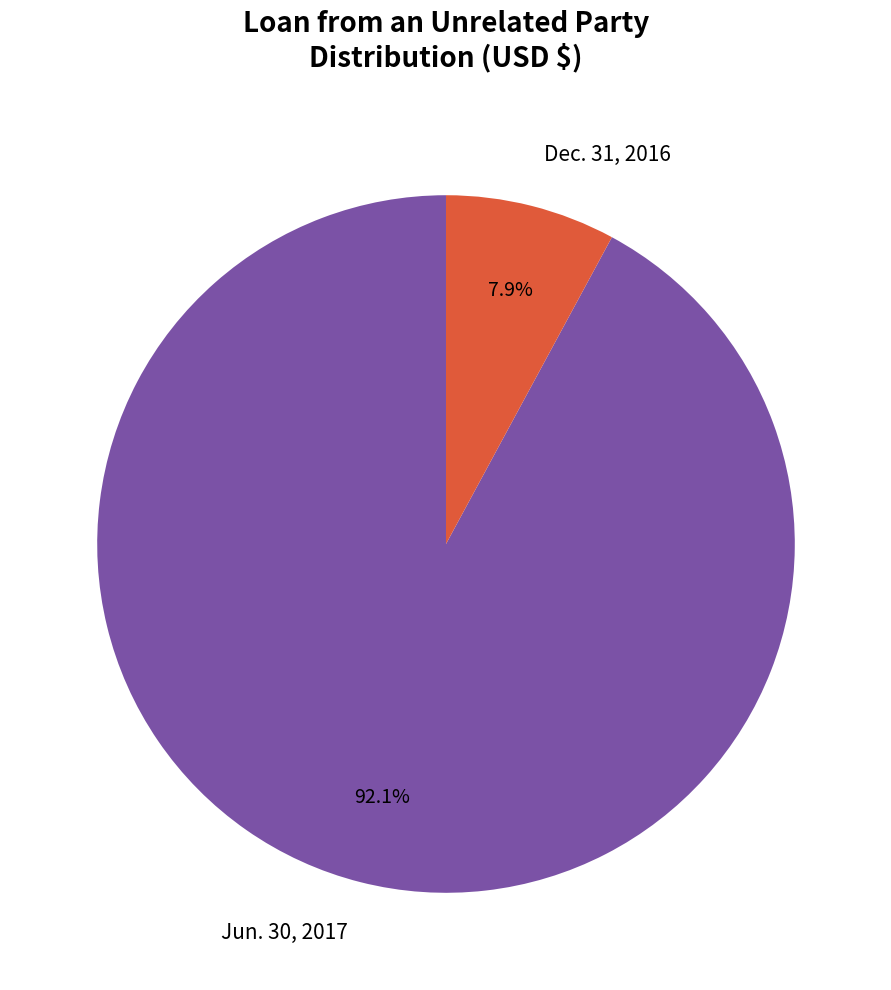

Is it true that Jun. 30, 2017 is 82% of the pie?

False